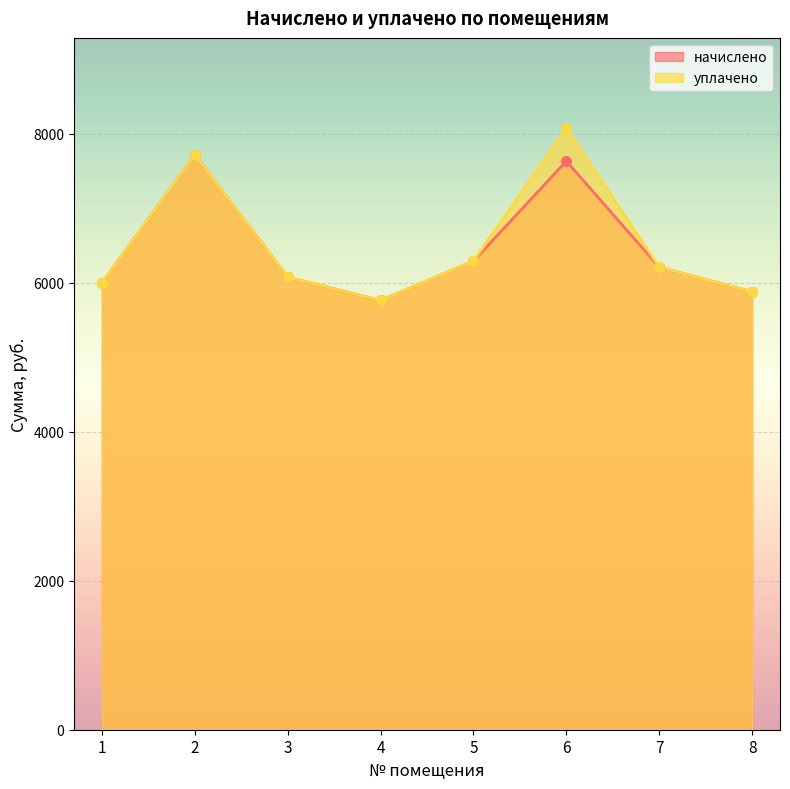

Which series has the largest range (max minus min)?

уплачено